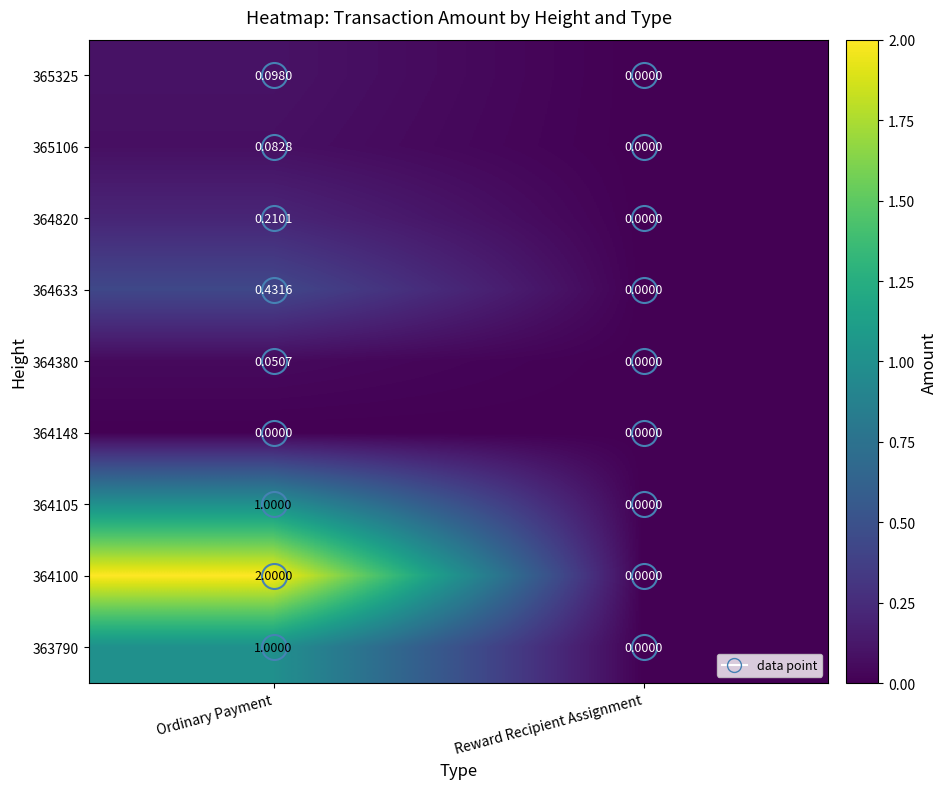

Where is 364380 nearest to the value 0?

Reward Recipient Assignment